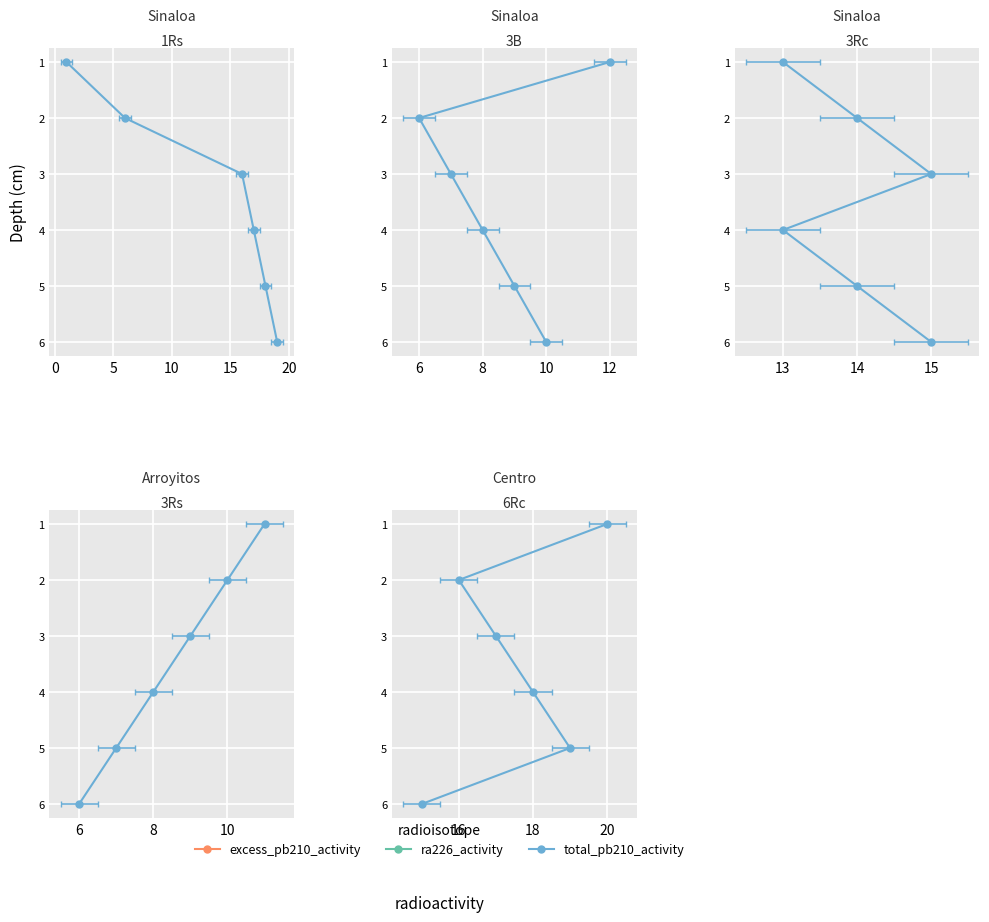

True or false: the data shows 0 at 16.

False